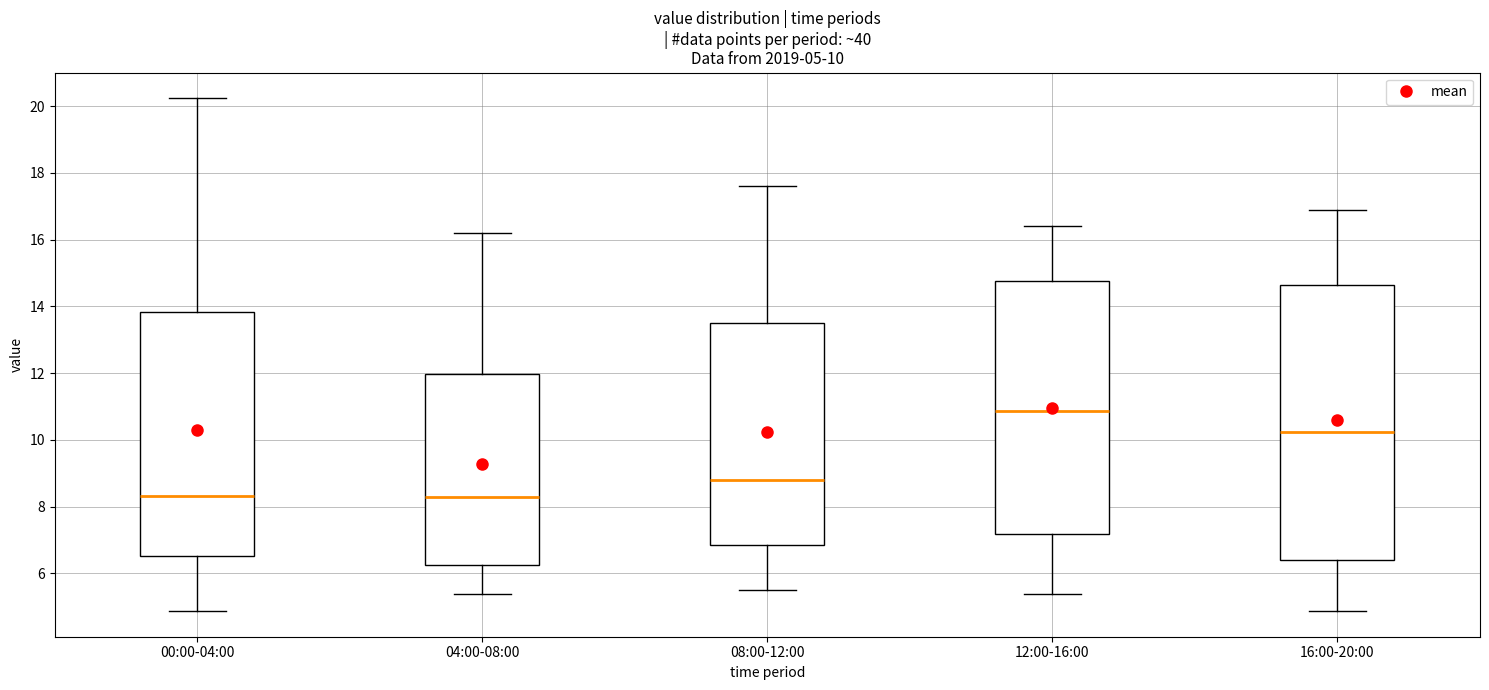

Comparing the boxes themselves (not the whiskers), which one is the tallest?

16:00-20:00